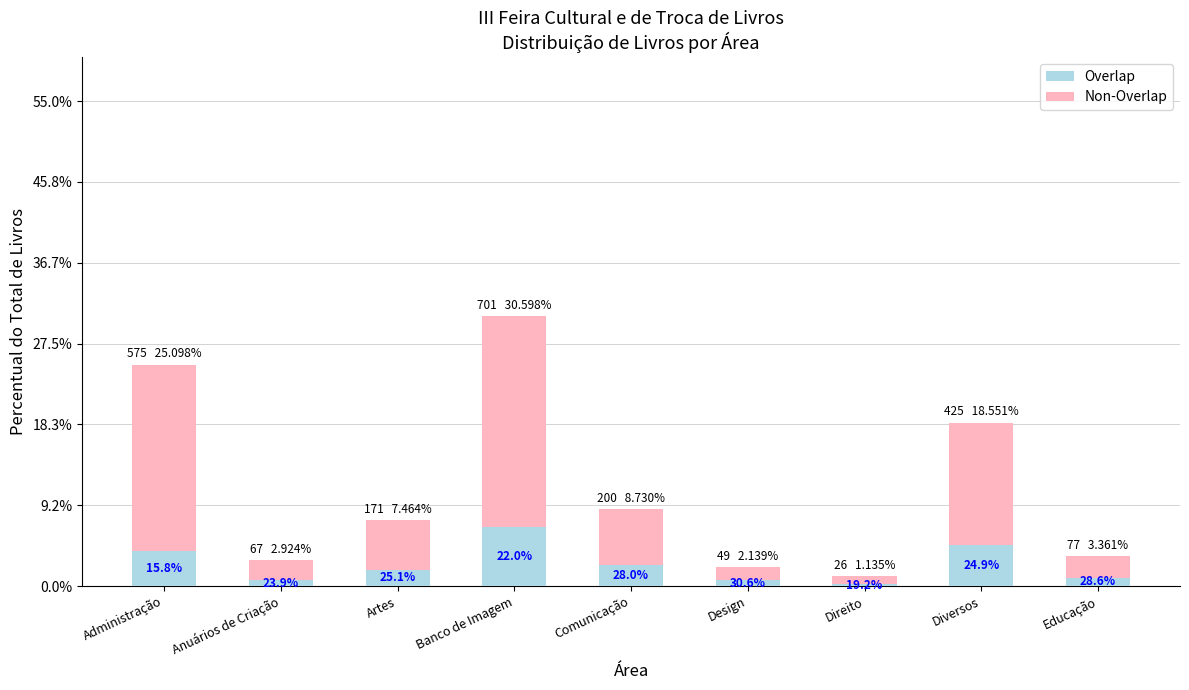

Does the chart contain any negative values?

No